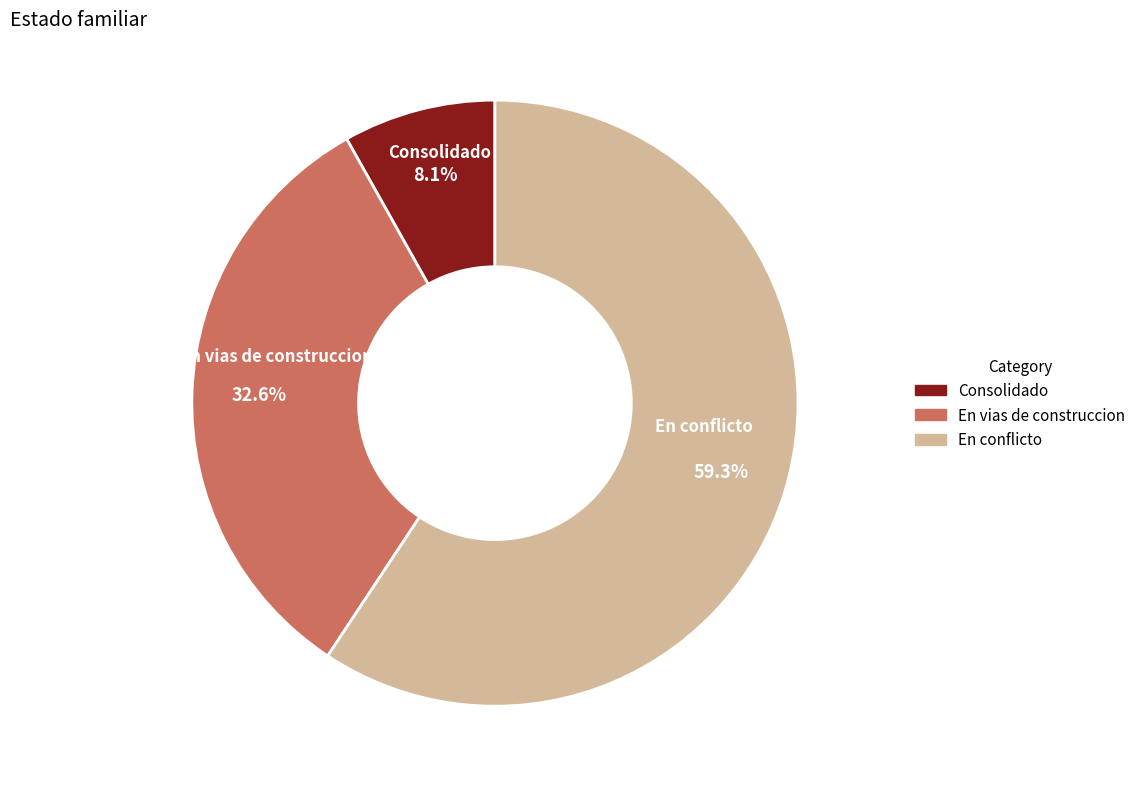

How many segments does this pie chart have?

3